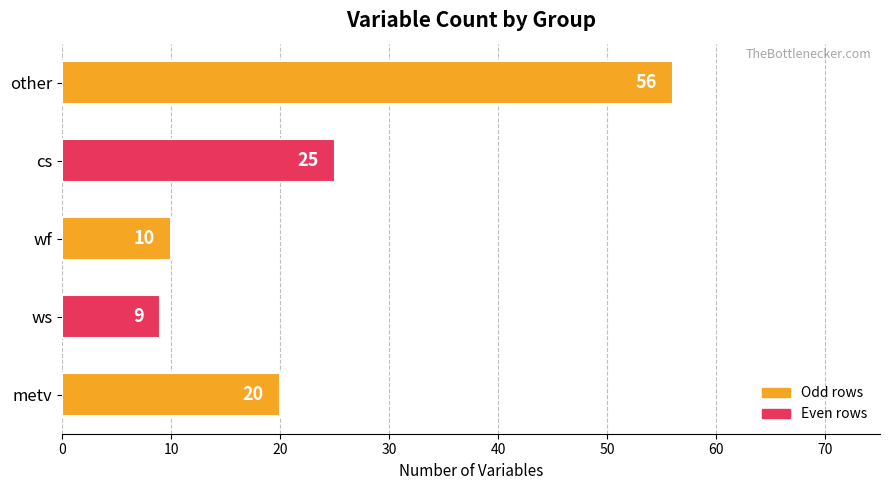

Between cs and wf, which is larger?

cs